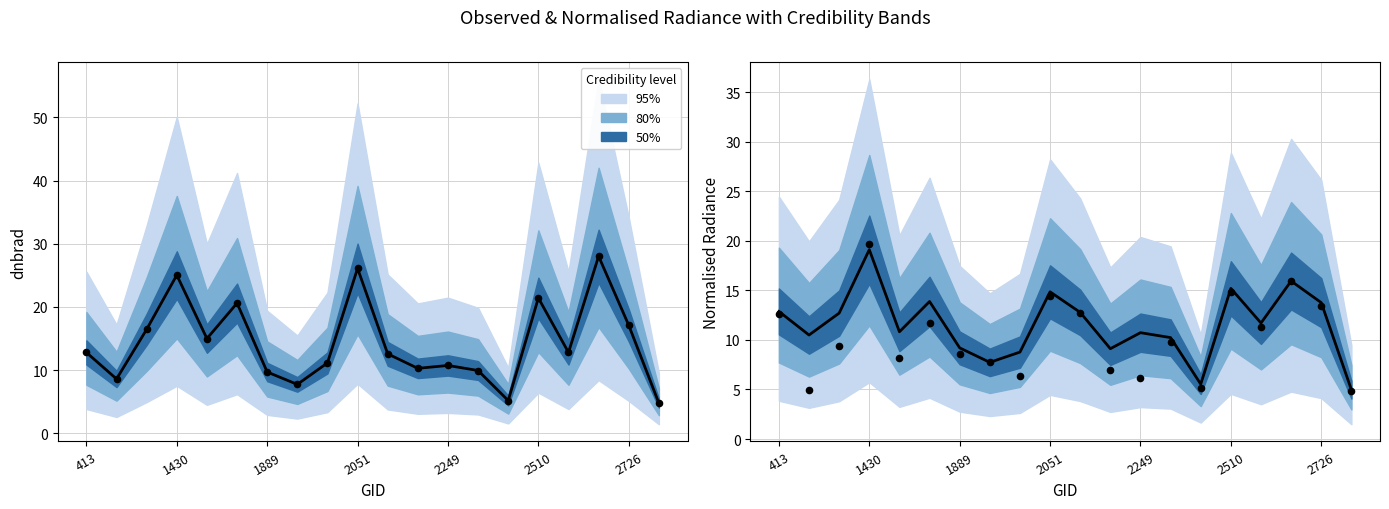

Which series reaches the minimum Y coordinate?

dnbrad